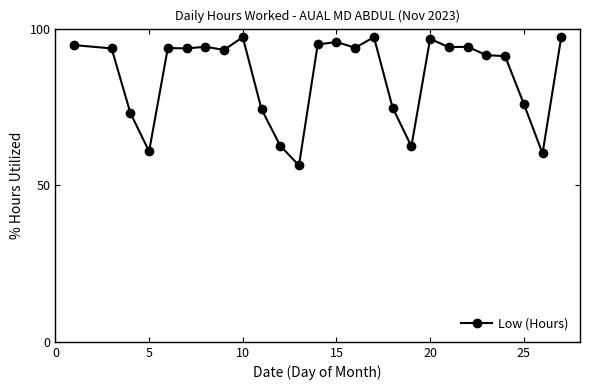

What is the value of the 10th point from the left?

74.3